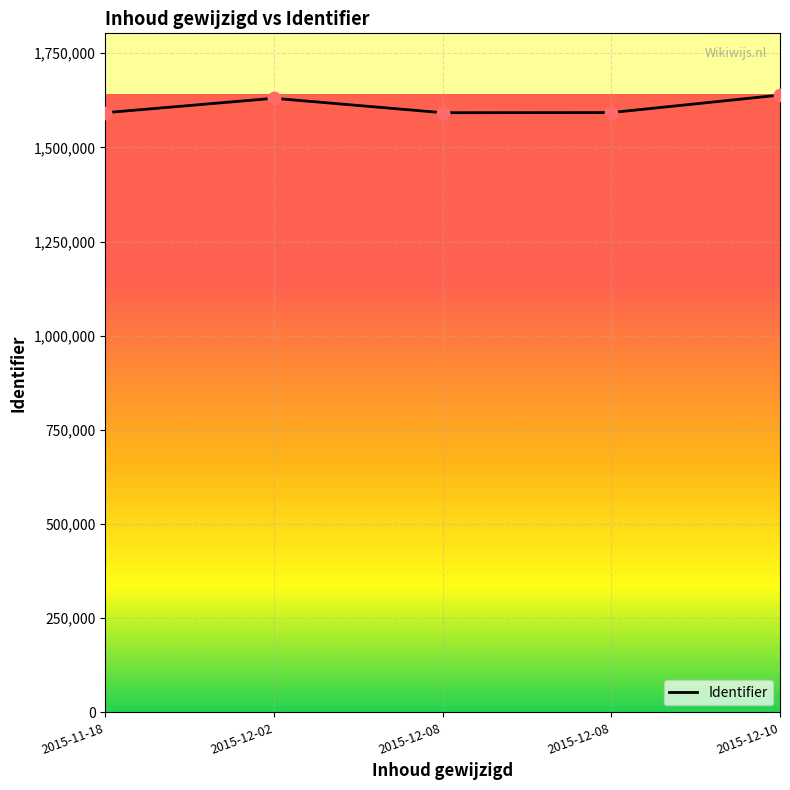

Approximately how many times larger is the value at 2015-12-08 compared to 2015-12-10?

1.0